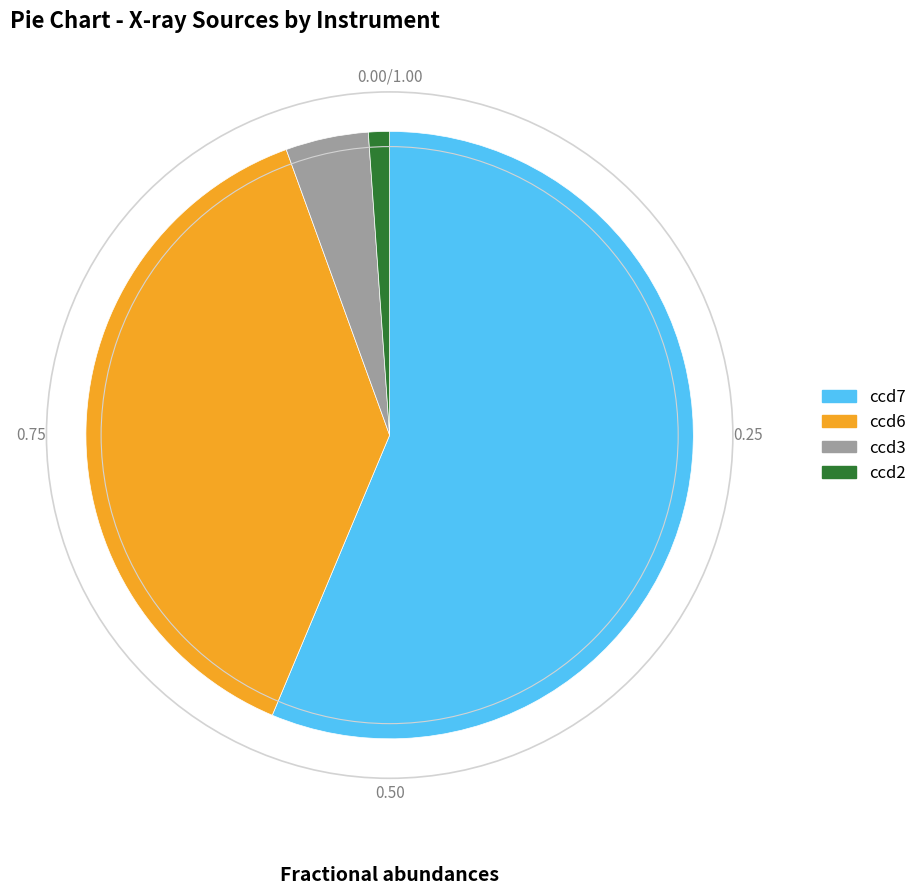

Rank the categories by value from lowest to highest.

ccd2, ccd3, ccd6, ccd7